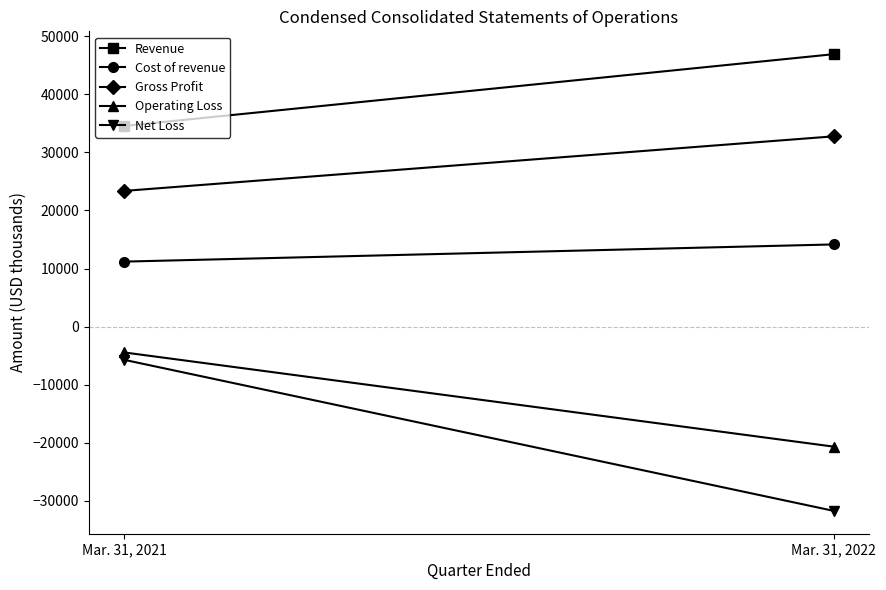

Rank the series at Mar. 31, 2022 from highest to lowest value.

Revenue, Gross Profit, Cost of revenue, Operating Loss, Net Loss